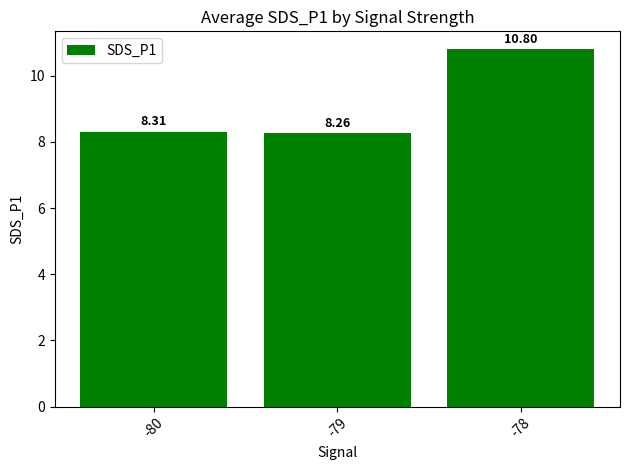

What is the sum of all values?

27.4